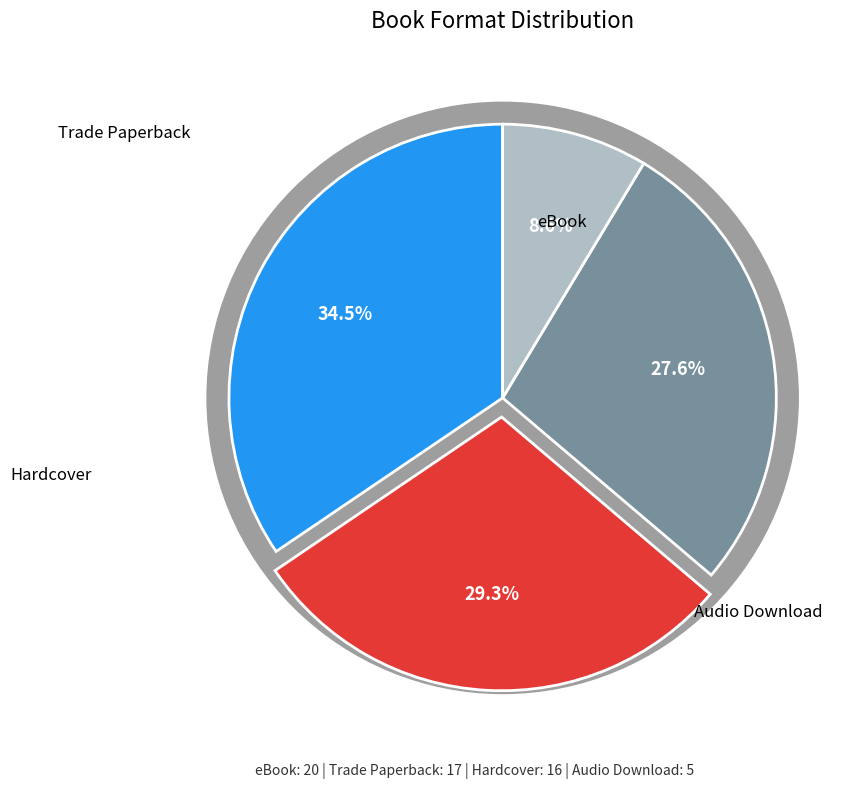

To the nearest percent, what is the average slice percentage?

25%